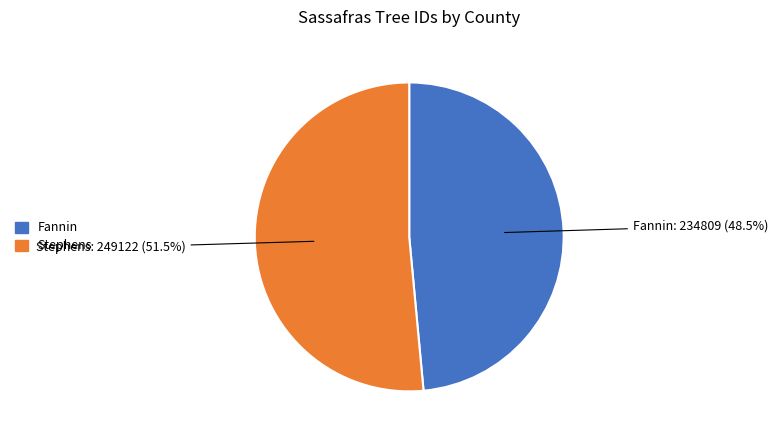

Which category has the smallest portion of the pie?

Fannin